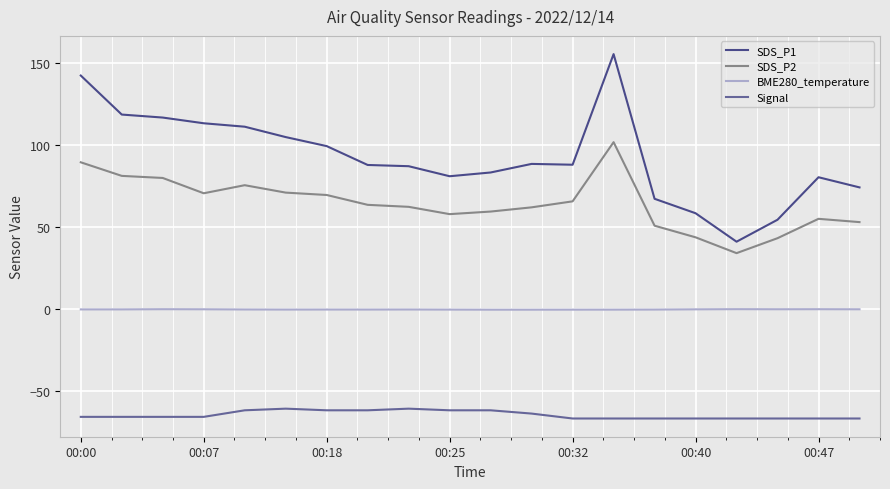

What is the highest value of the Signal series?

-61.0